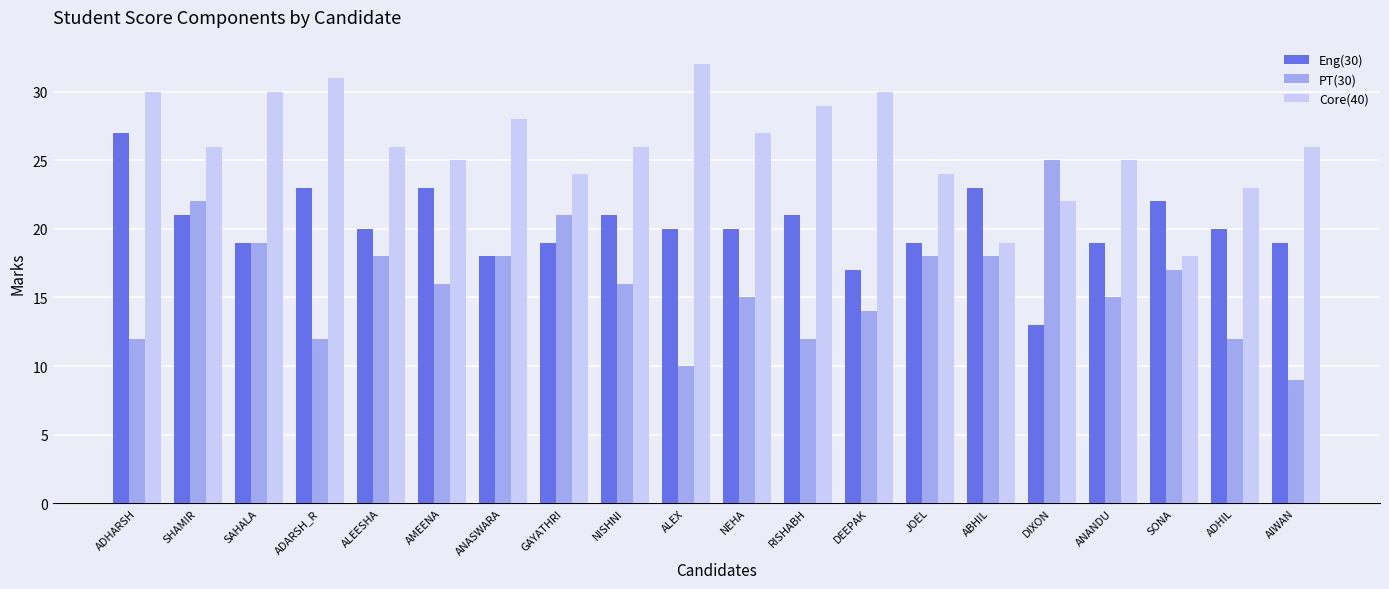

The PT(30) series shows 31 at GAYATHRI. True or false?

False